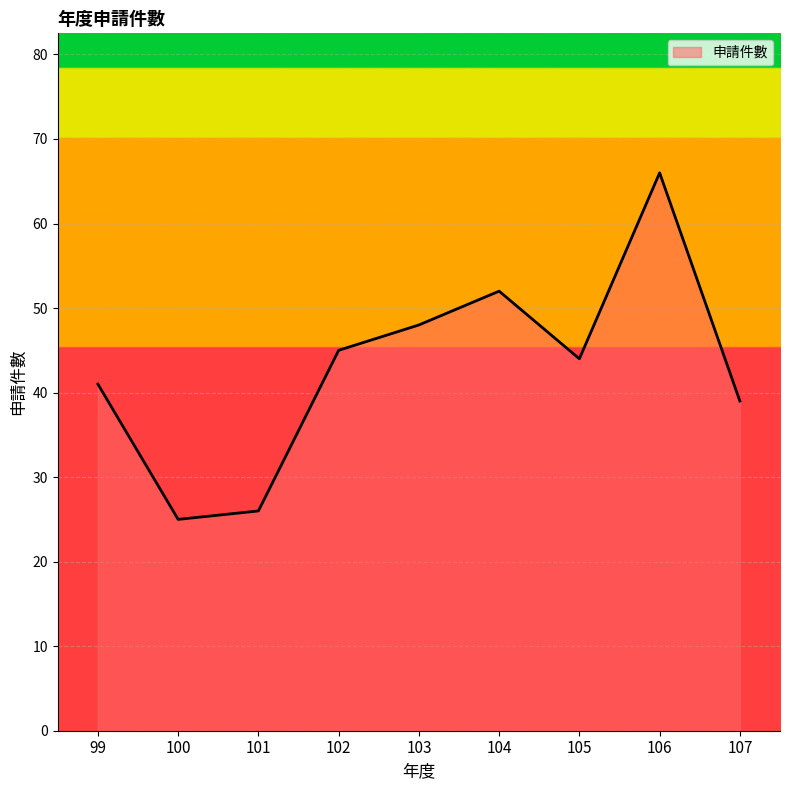

The value at 107 is 39. True or false?

True